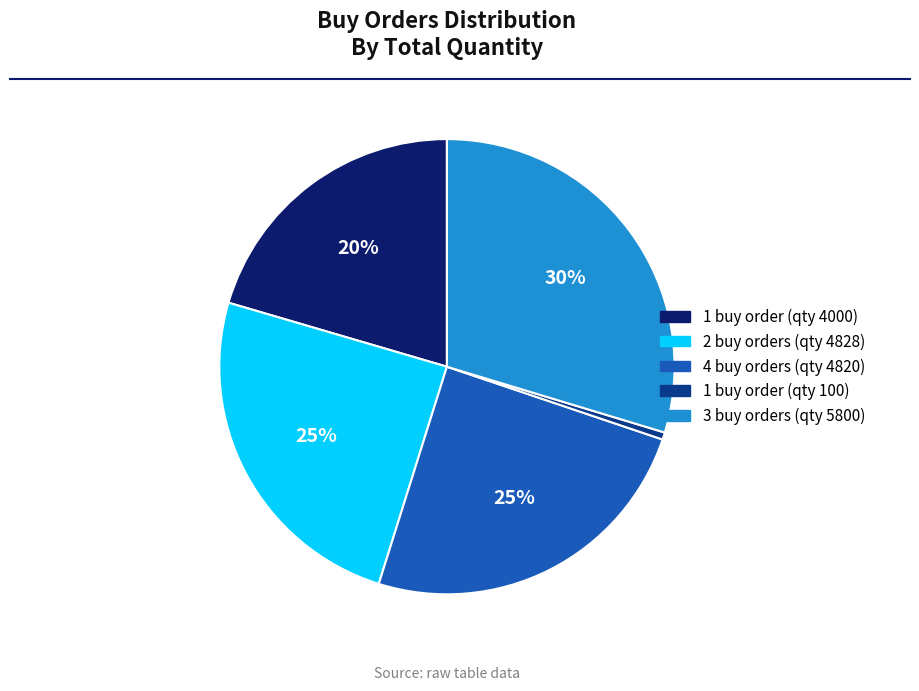

How many slices are in this pie chart?

5